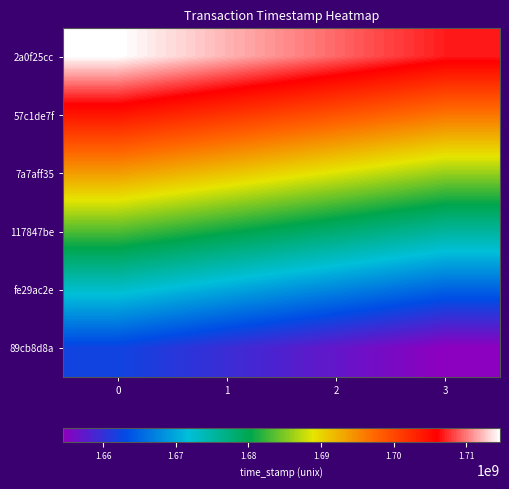

Which series changed the most between 0 and 1?

fe29ac2e